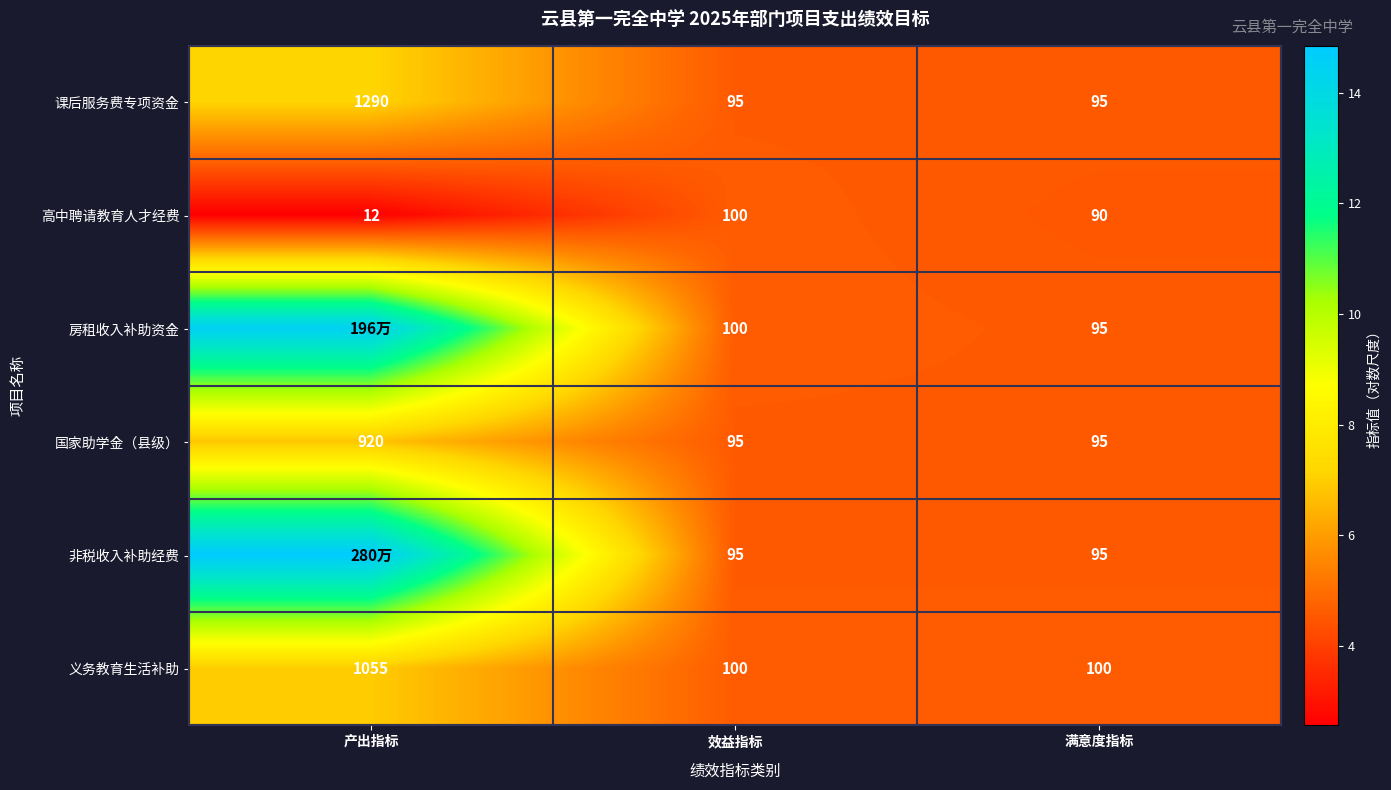

What is the spread (max minus min) of values at 满意度指标?

10.0